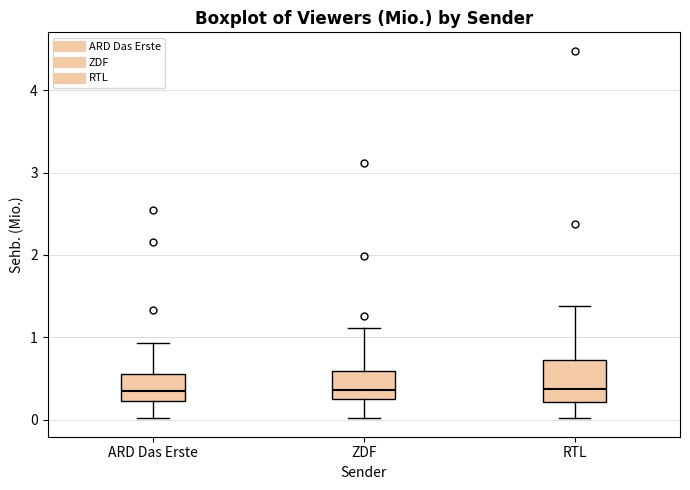

Which box is the tallest, from its lower edge to its upper edge?

RTL